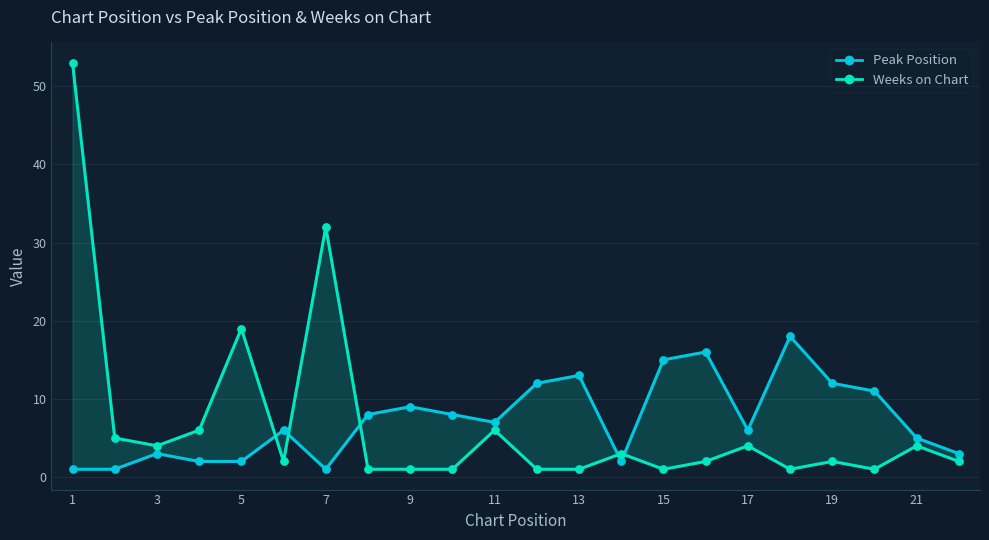

What are all the series names shown in the legend?

Peak Position, Weeks on Chart